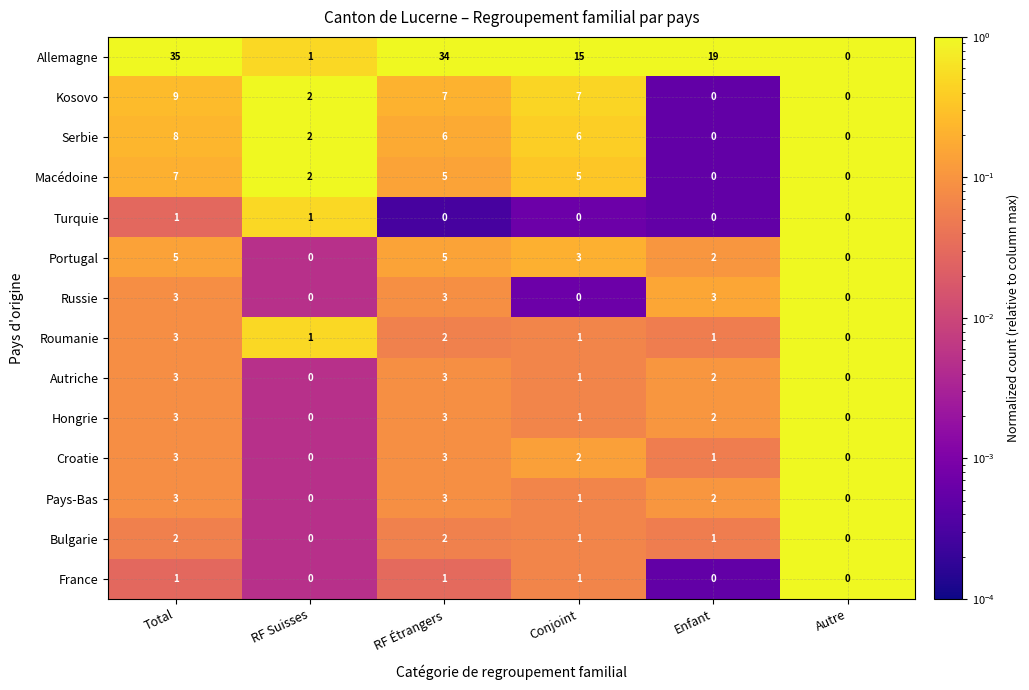

What is the total value across all series at Total?

86